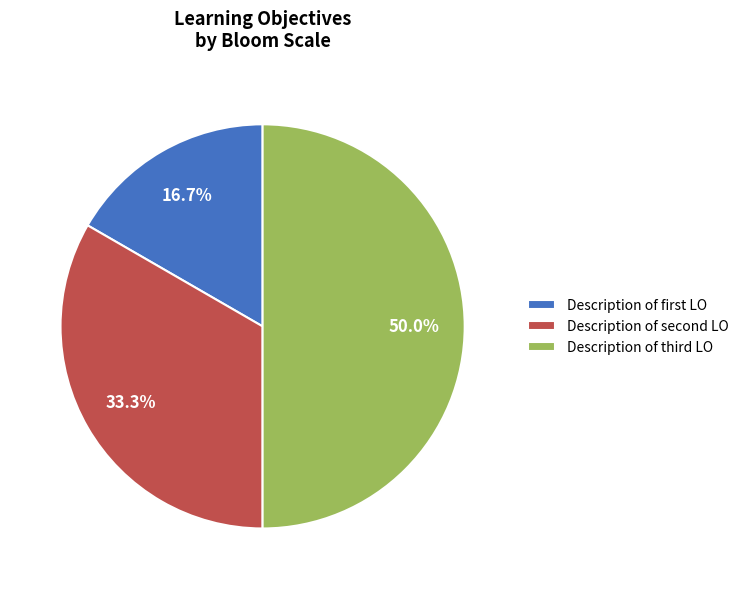

Rank the categories by value from lowest to highest.

Description of first LO, Description of second LO, Description of third LO